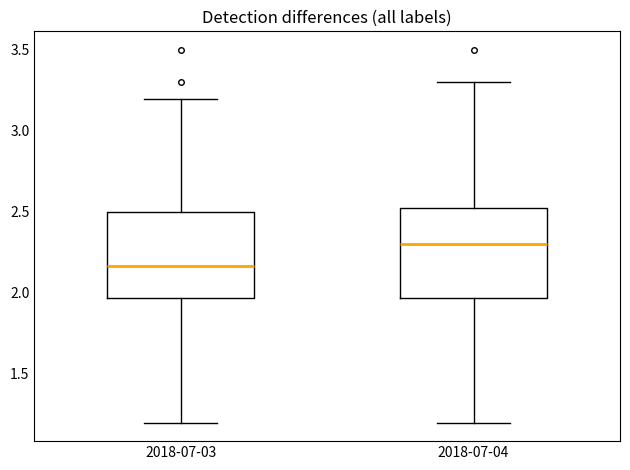

Reading left to right, transcribe this box plot: for each box, give where its median line is, the range the box spans, and where its two whiskers end, as read against the y-axis. The values are not printed on the chart, so give them approximately, as read against the axis.

2018-07-03: median 2.15, box 1.95 to 2.50, whiskers 1.20 to 3.20
2018-07-04: median 2.30, box 1.95 to 2.55, whiskers 1.20 to 3.30